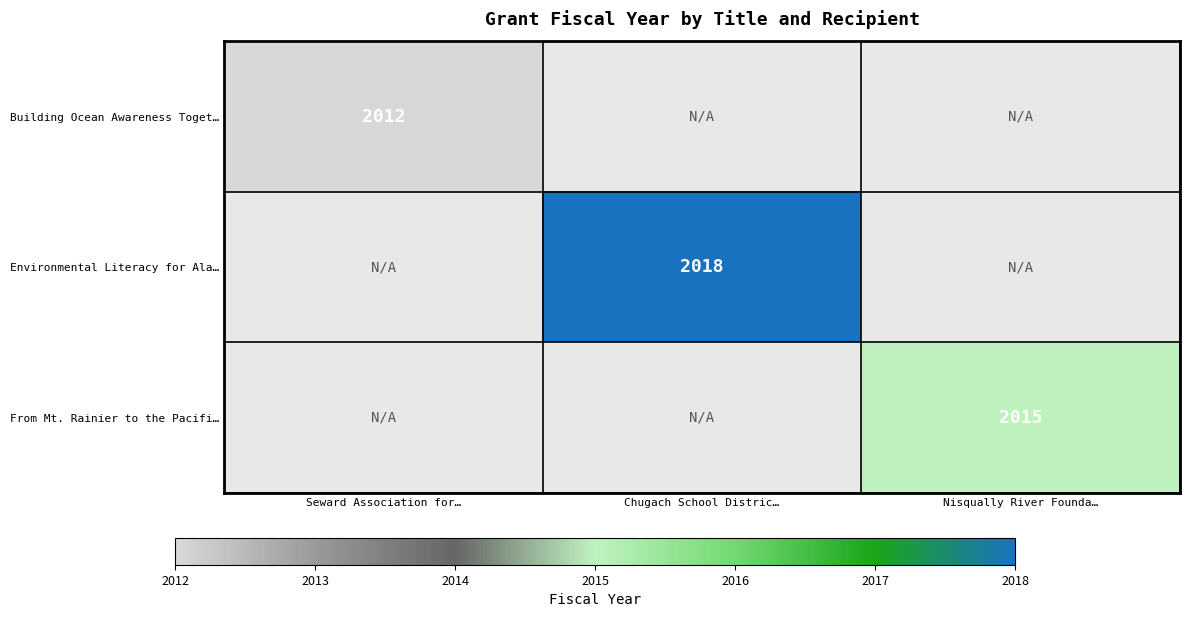

Is it true that Environmental Literacy for Ala… equals 3331 at Chugach School Distric…?

False